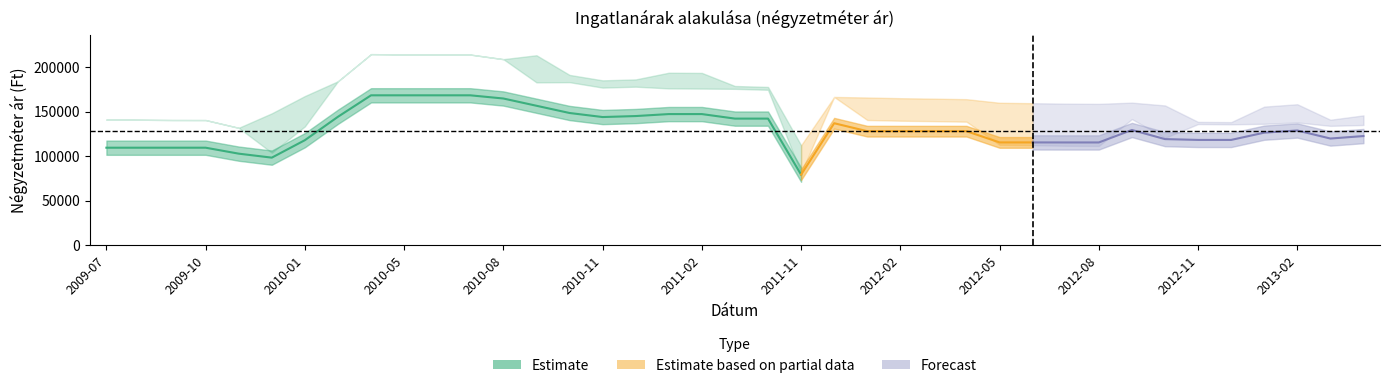

What is the highest value of the Szórás felső határ series?

214405